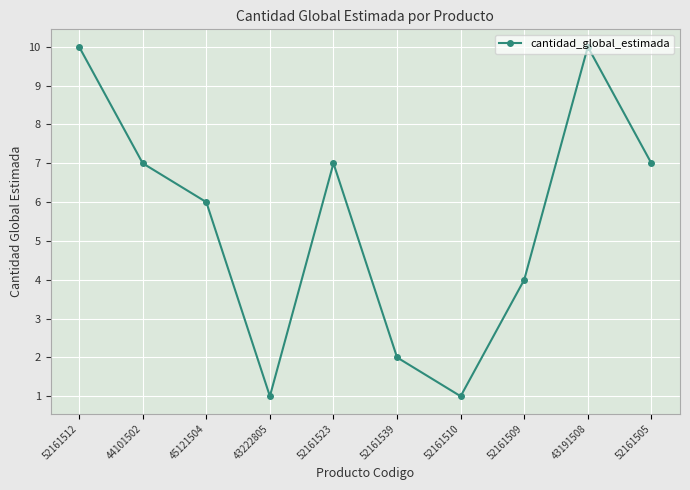

How many distinct data groups are displayed?

1